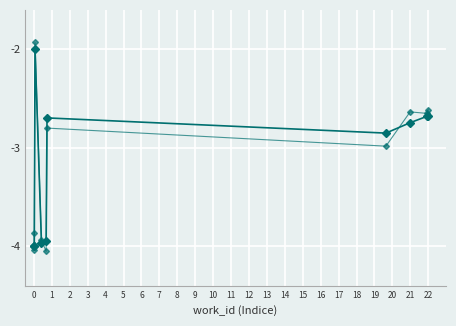

How many data points does each series have?

10